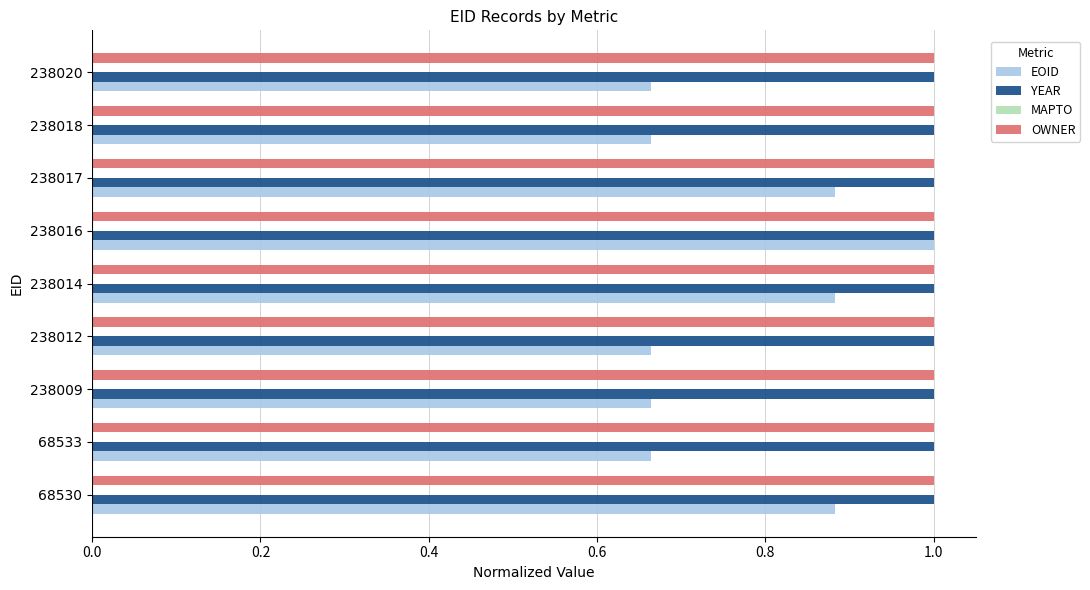

At which category is the sum across all series the highest?

238016